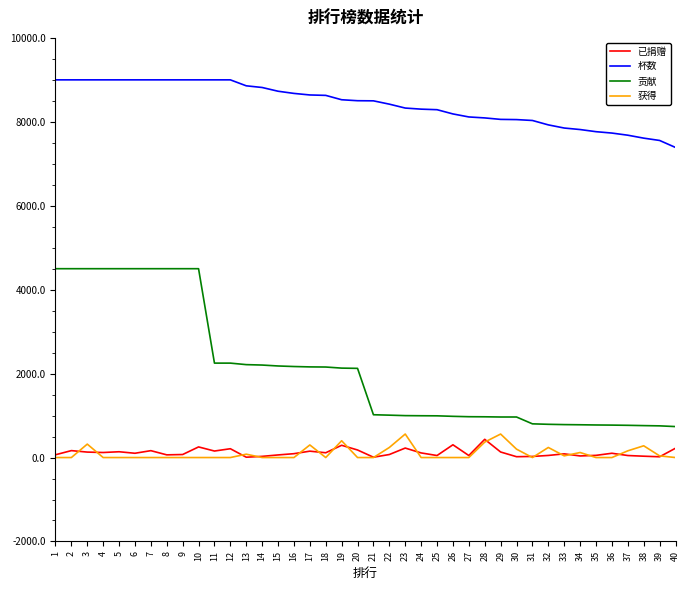

Between 10 and 29, which series saw the biggest shift?

贡献